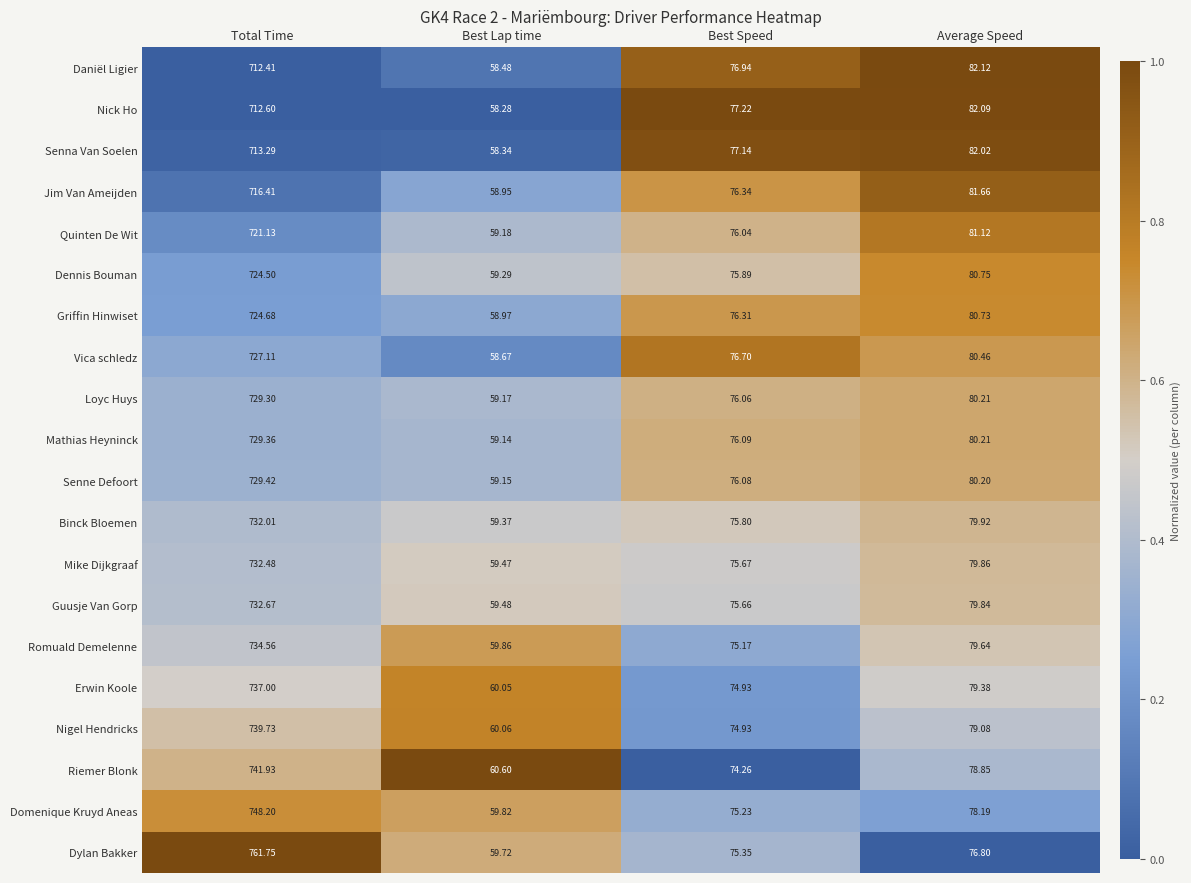

Which series changed the most between Best Speed and Average Speed?

Jim Van Ameijden